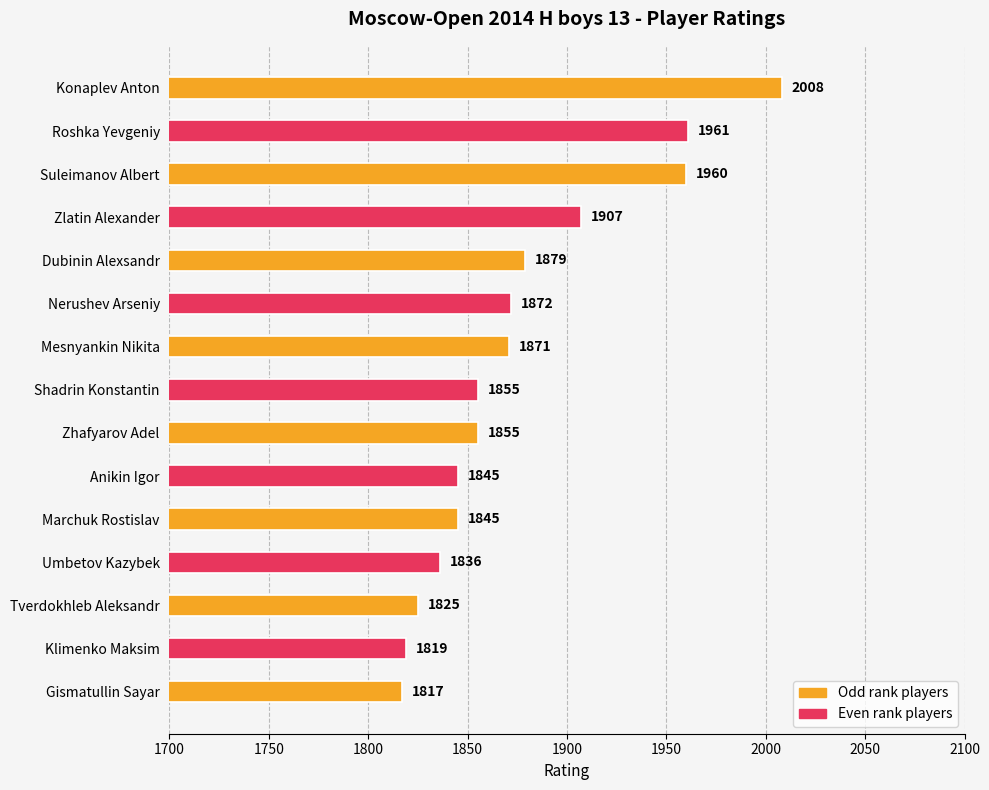

What is the smallest value displayed?

1817